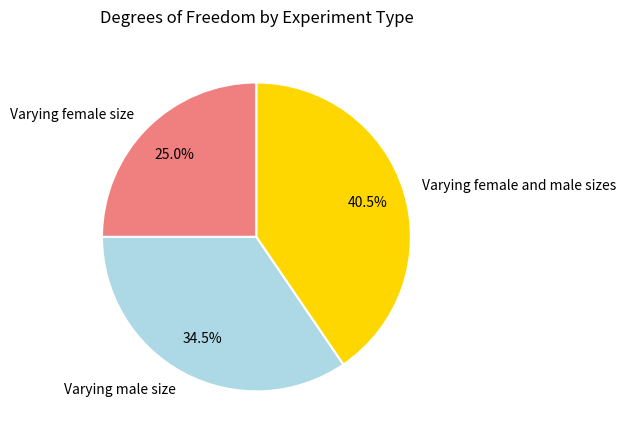

Is there any slice that represents more than half of the pie?

No